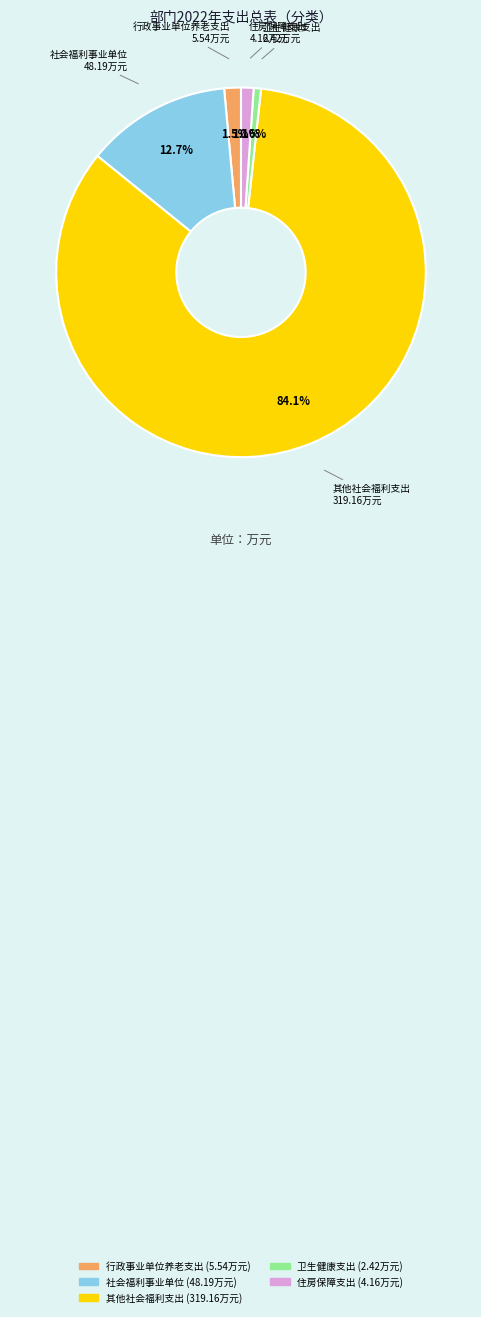

To the nearest percent, what percentage of the pie is 住房保障支出?

1%